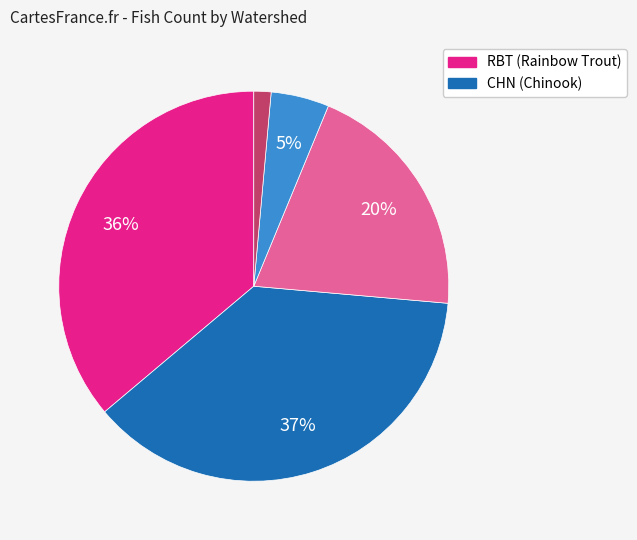

Does any single category account for the majority?

No